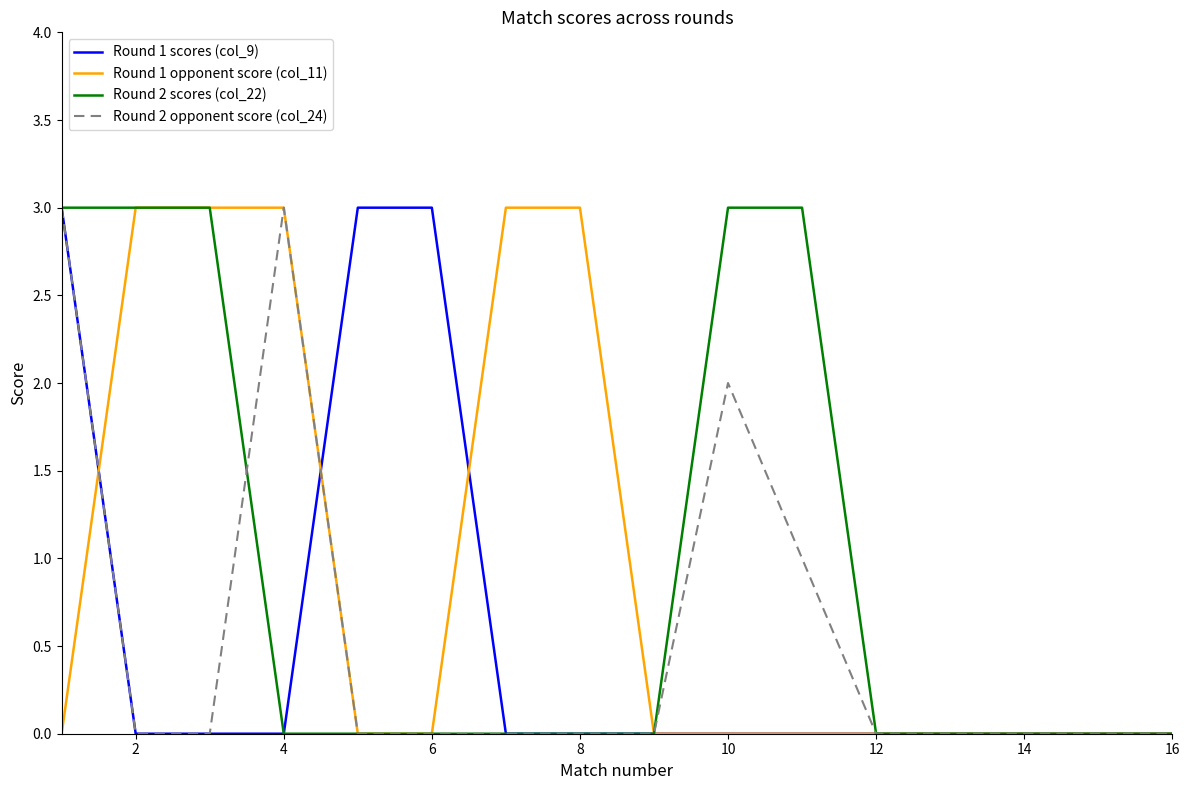

Does the chart have visible grid lines?

No